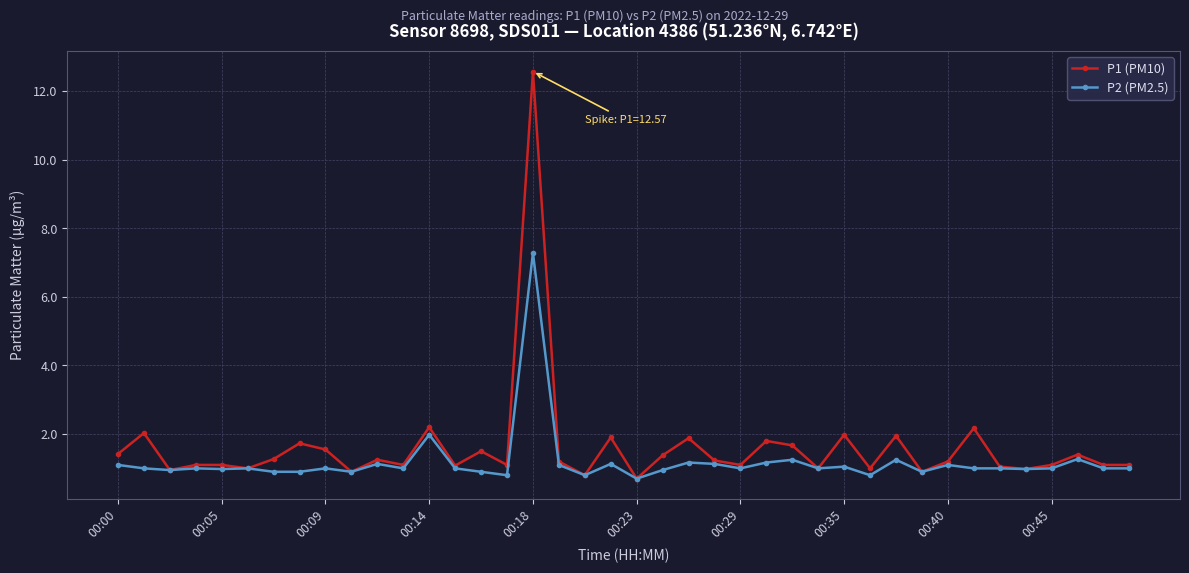

What is the minimum value for P2 (PM2.5)?

0.7